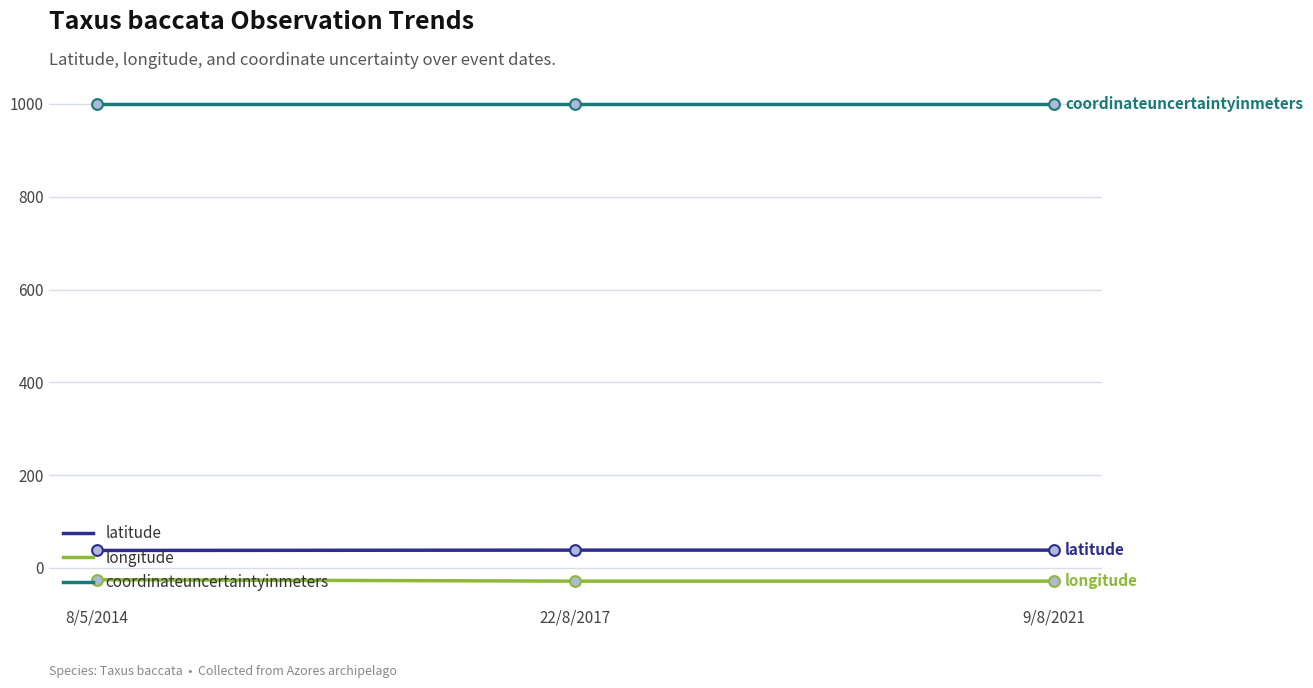

What is the spread (max minus min) of values at 9/8/2021?

1028.4